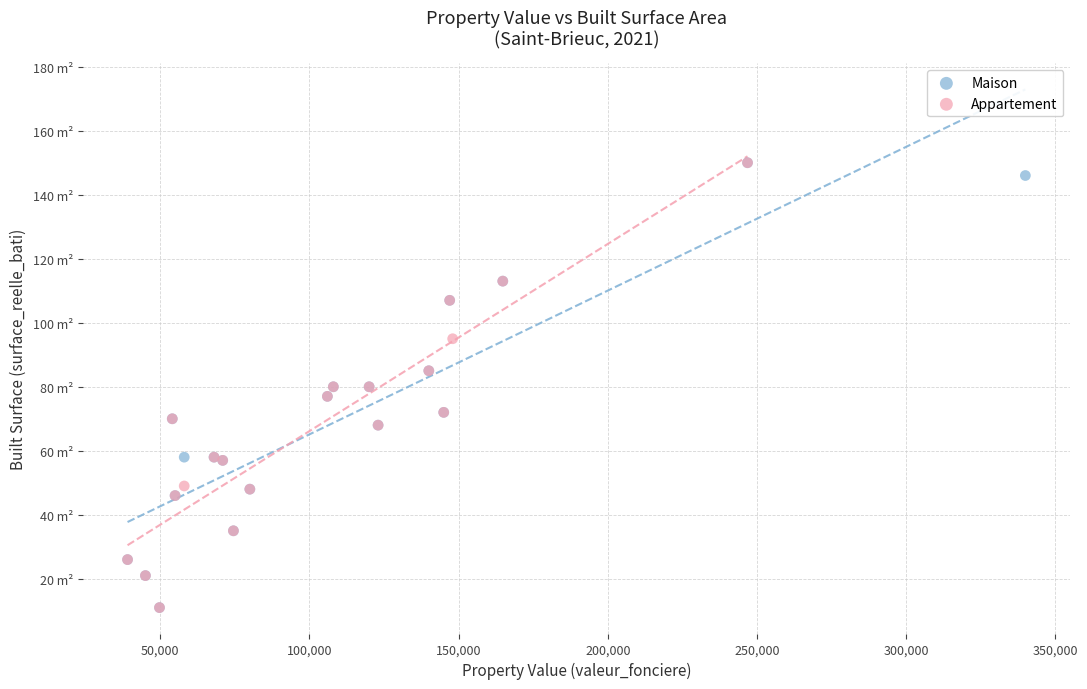

What are all the series names shown in the legend?

Maison, Appartement